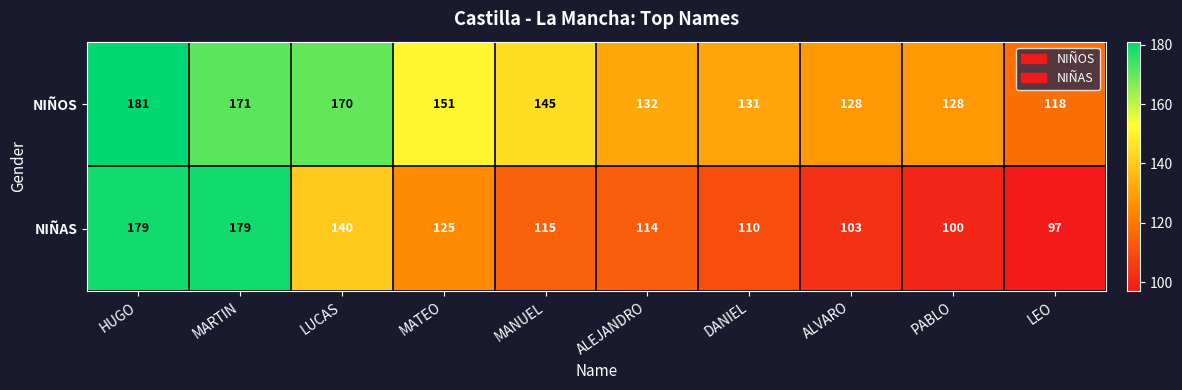

At which category is the sum across all series the highest?

HUGO